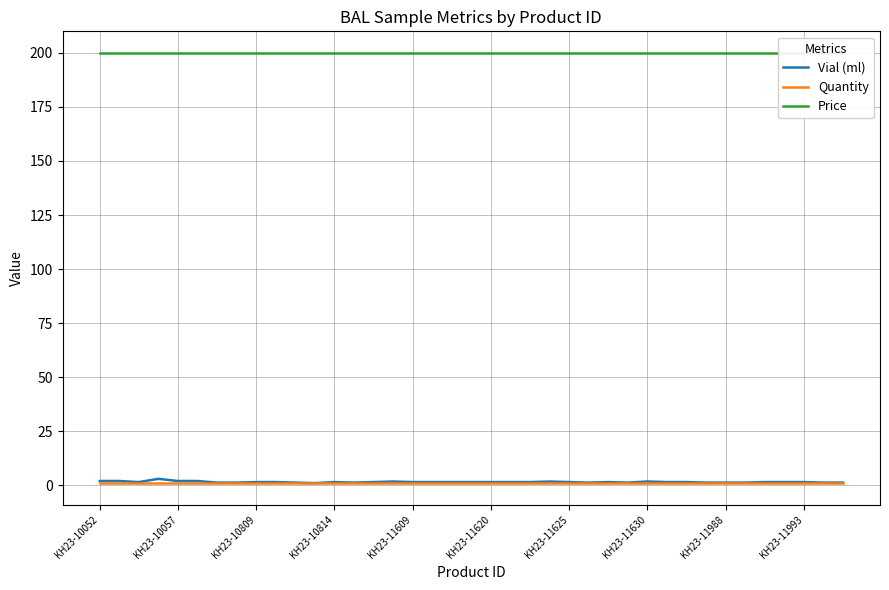

Which series has the largest total across all categories?

Price